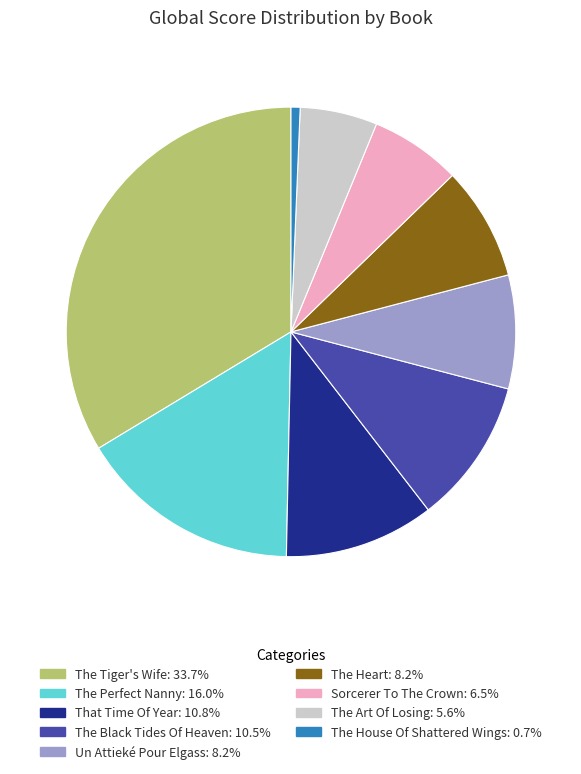

Which category has the smallest portion of the pie?

The House Of Shattered Wings